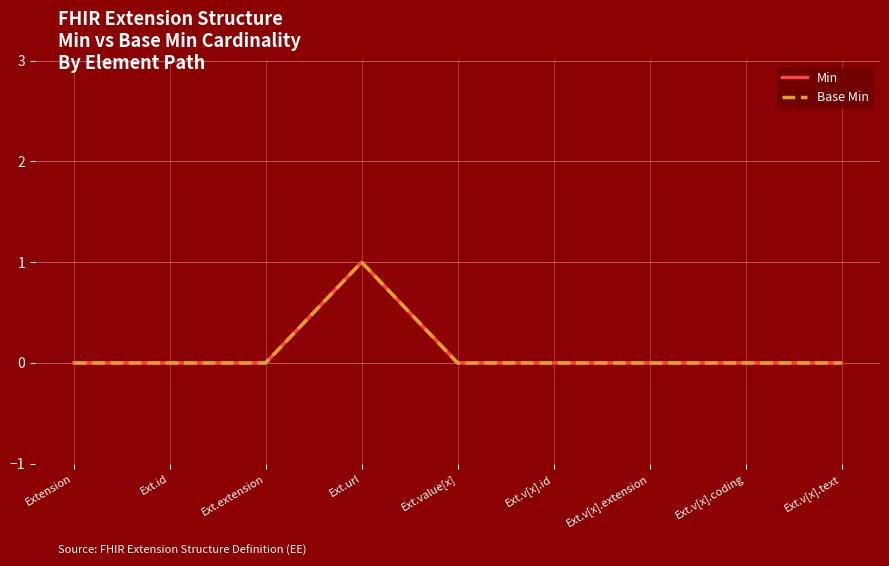

What is the label of the 6th point from the right?

Ext.url